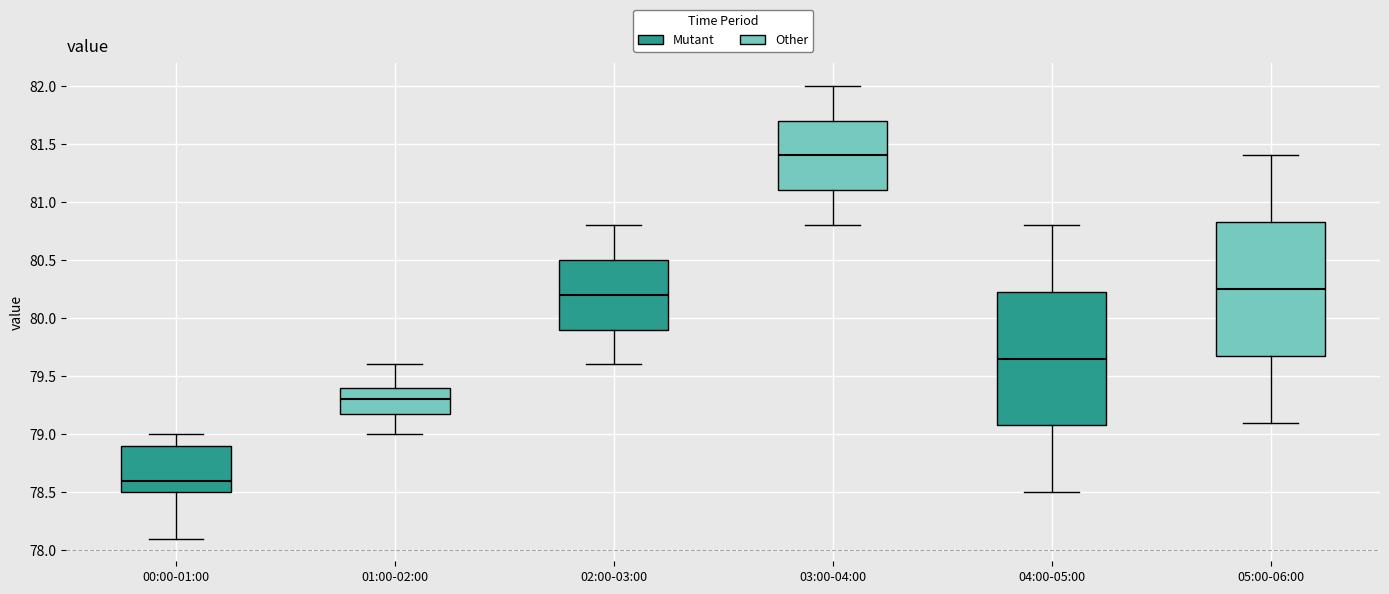

Reading left to right, transcribe this box plot: for each box, give where its median line is, the range the box spans, and where its two whiskers end, as read against the y-axis. The values are not printed on the chart, so give them approximately, as read against the axis.

00:00-01:00: median 78.60, box 78.50 to 78.90, whiskers 78.10 to 79.00
01:00-02:00: median 79.30, box 79.20 to 79.40, whiskers 79.00 to 79.60
02:00-03:00: median 80.20, box 79.90 to 80.50, whiskers 79.60 to 80.80
03:00-04:00: median 81.40, box 81.10 to 81.70, whiskers 80.80 to 82.00
04:00-05:00: median 79.65, box 79.10 to 80.25, whiskers 78.50 to 80.80
05:00-06:00: median 80.25, box 79.70 to 80.85, whiskers 79.10 to 81.40